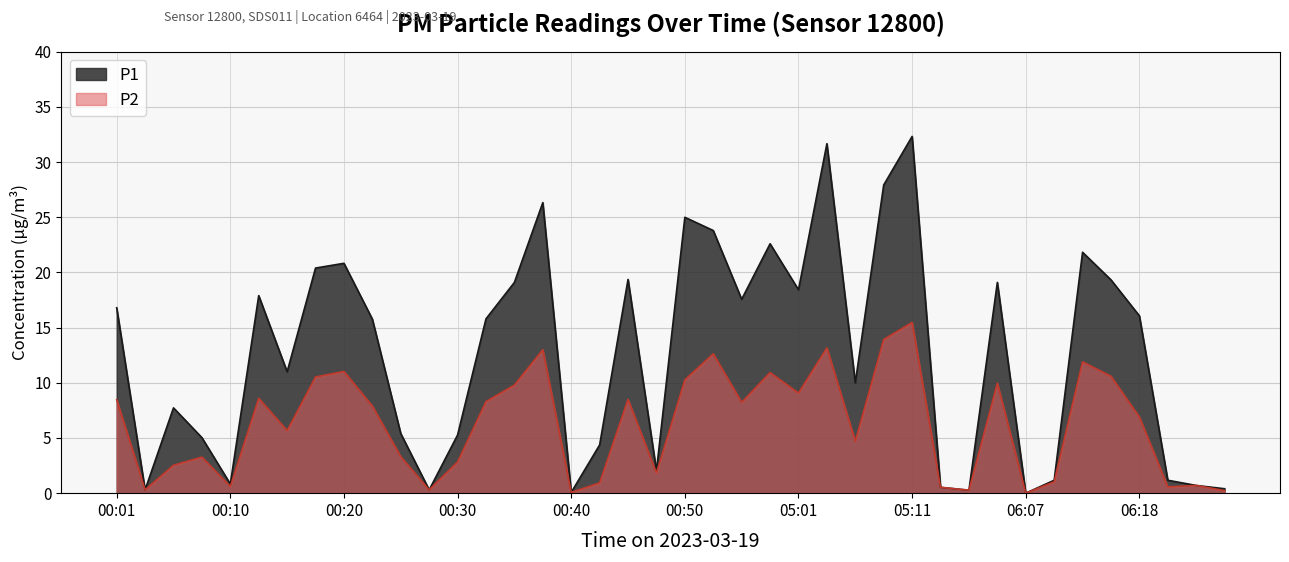

Rank the series by their average value, from highest to lowest.

P1, P2